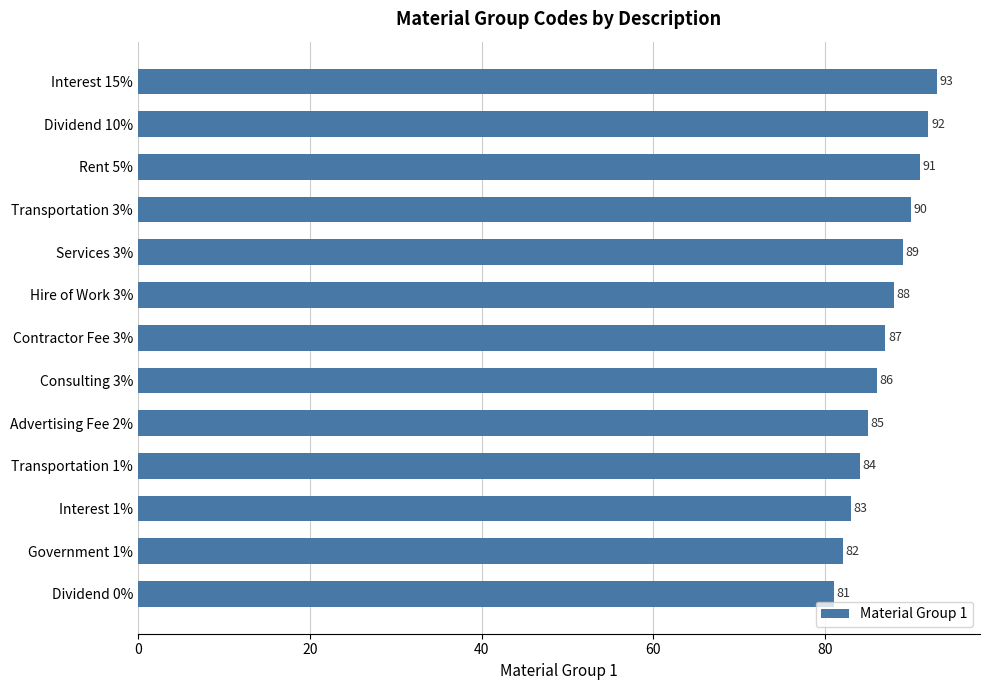

Is it true that the value at Transportation 1% is 127?

False